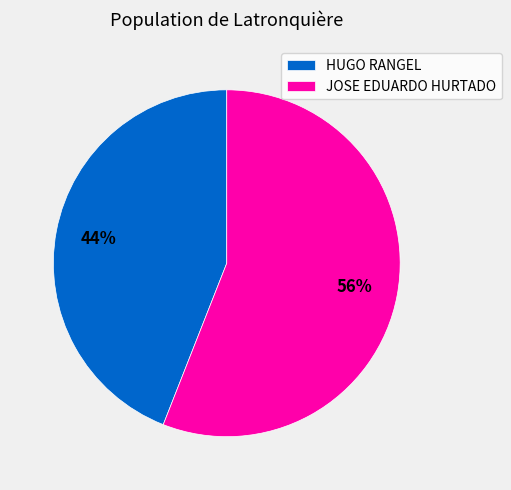

Count the number of slices in the pie.

2